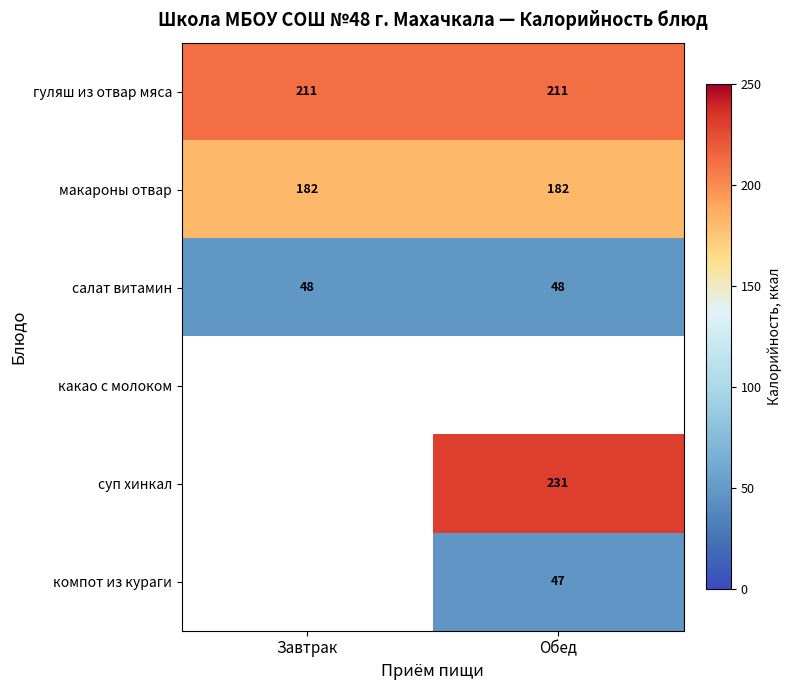

At how many categories does at least one series exceed 193?

2